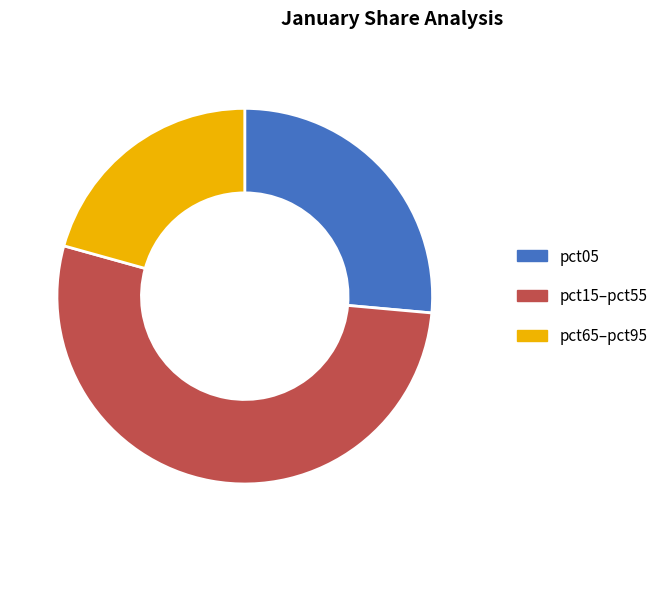

Does any single category account for the majority?

Yes